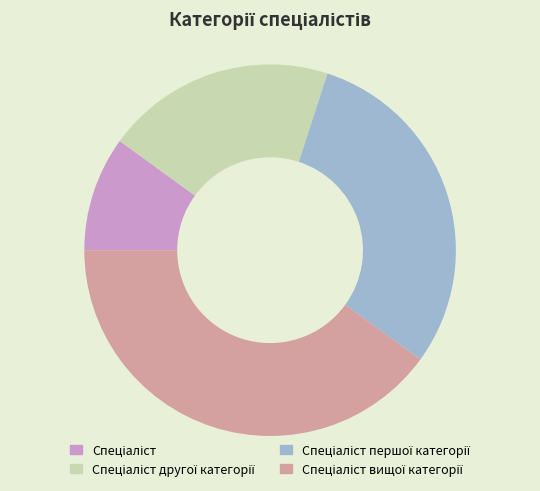

How many segments does this pie chart have?

4